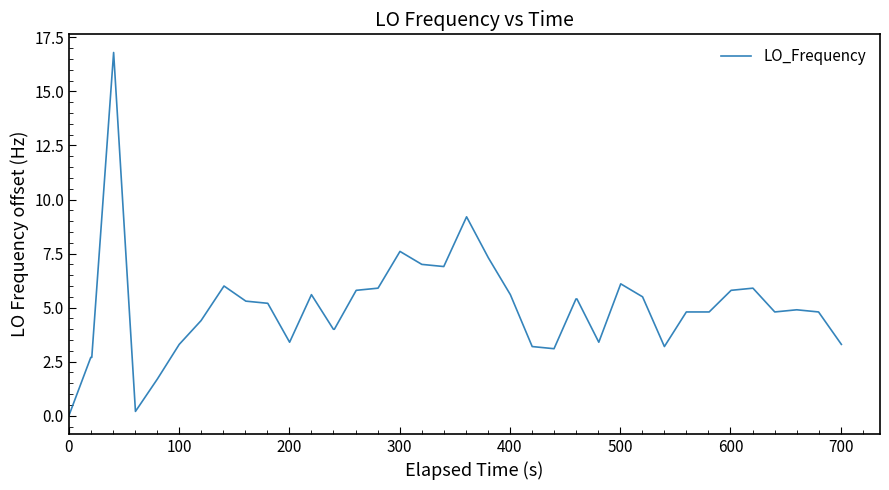

What is the difference between the maximum and minimum values?

16.8